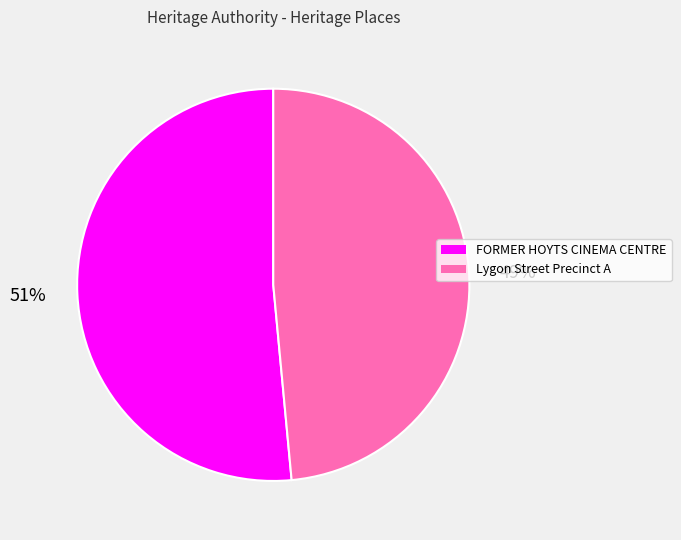

Combined, do FORMER HOYTS CINEMA CENTRE and Lygon Street Precinct A account for over 50%?

Yes